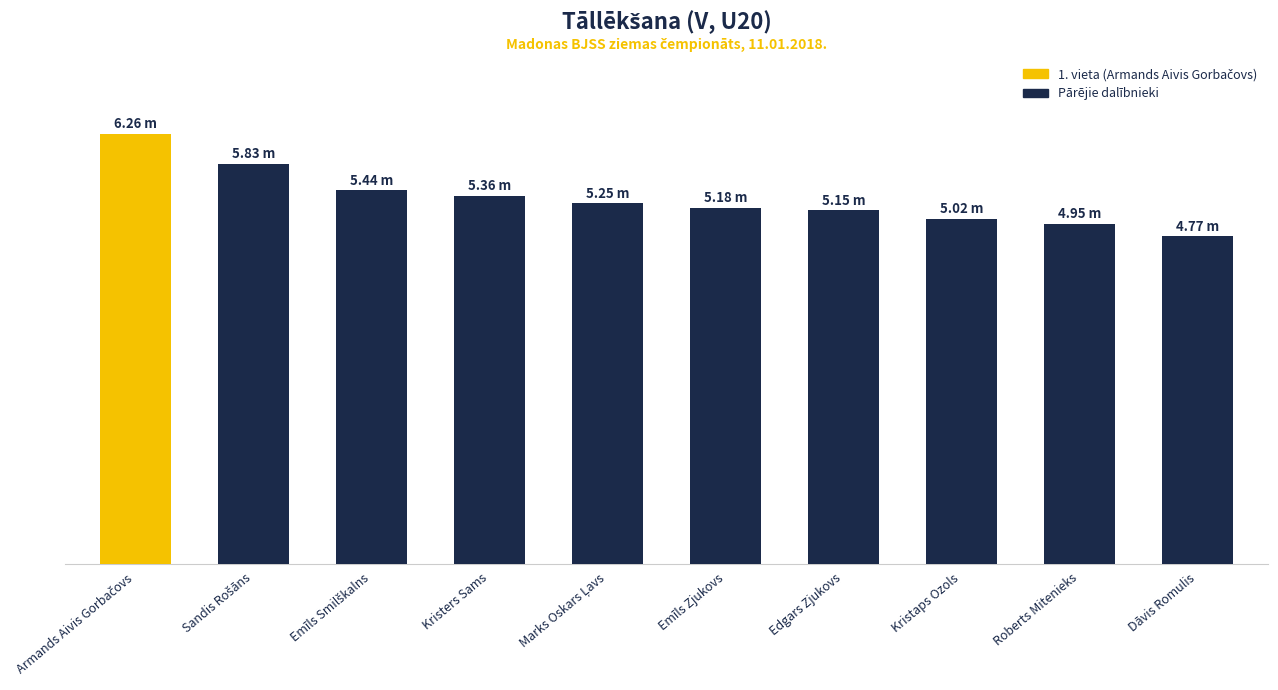

Where is the data nearest to the value 5?

Kristaps Ozols